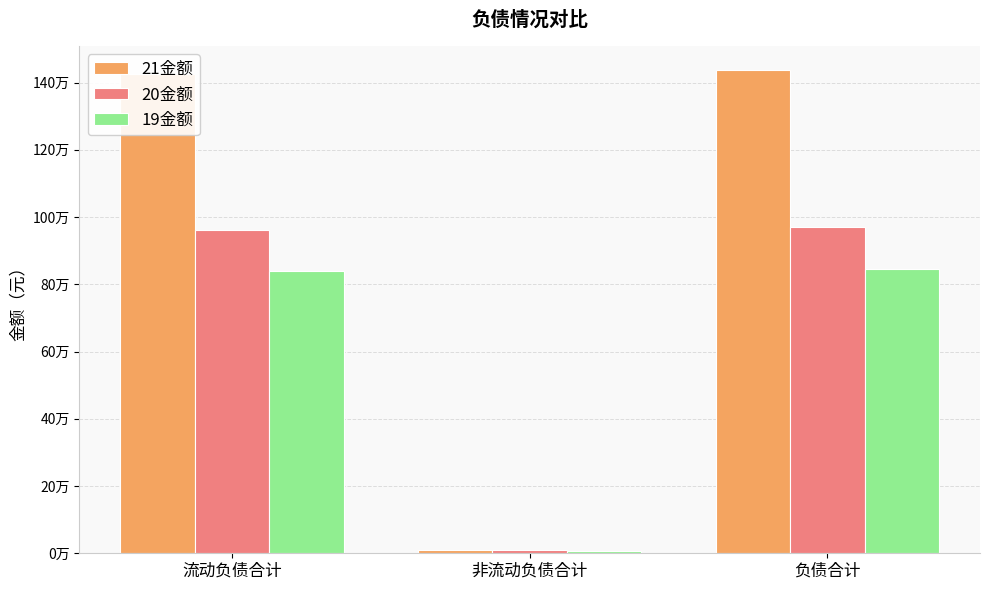

Does the chart contain stacked bars?

No